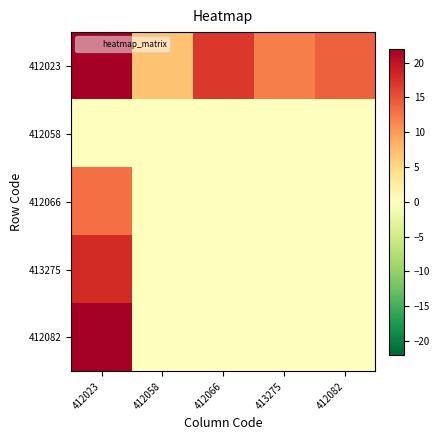

What is the greatest value displayed?

22